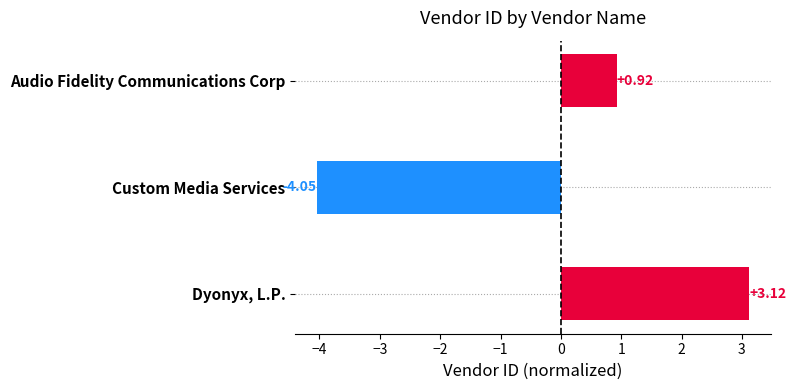

What is the difference between the values at Custom Media Services and Dyonyx, L.P.?

7.2